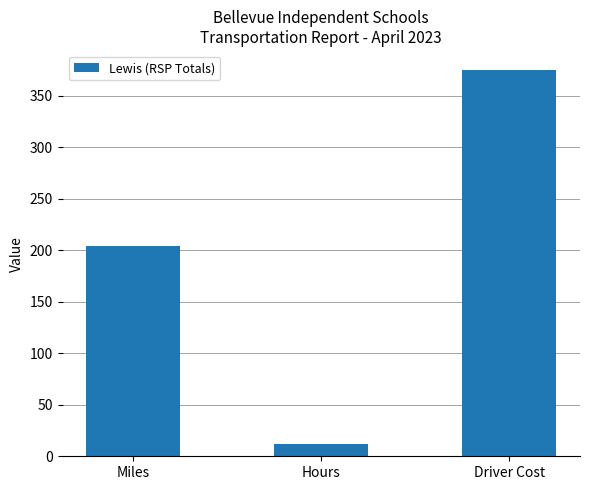

The chart shows a value of 141 at Miles. True or false?

False